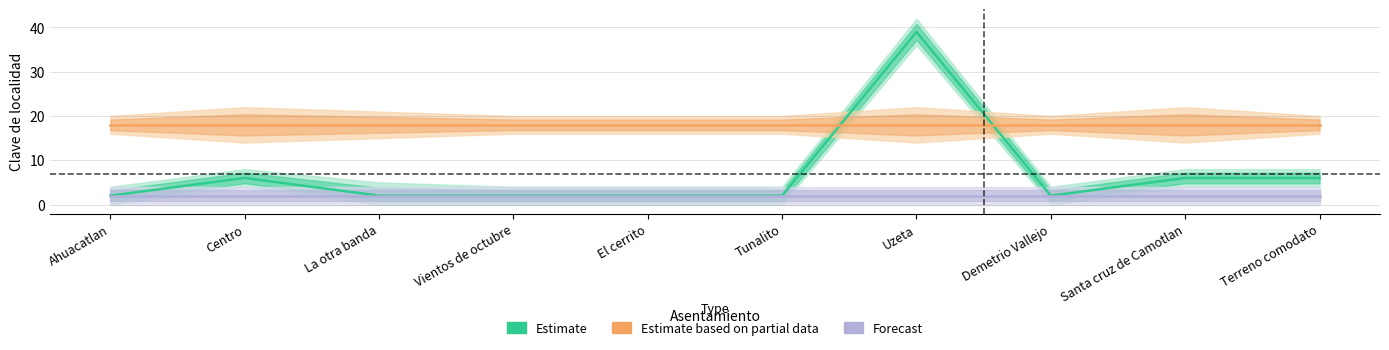

The value of Estimate based on partial data at Santa cruz de Camotlan is 18. True or false?

True